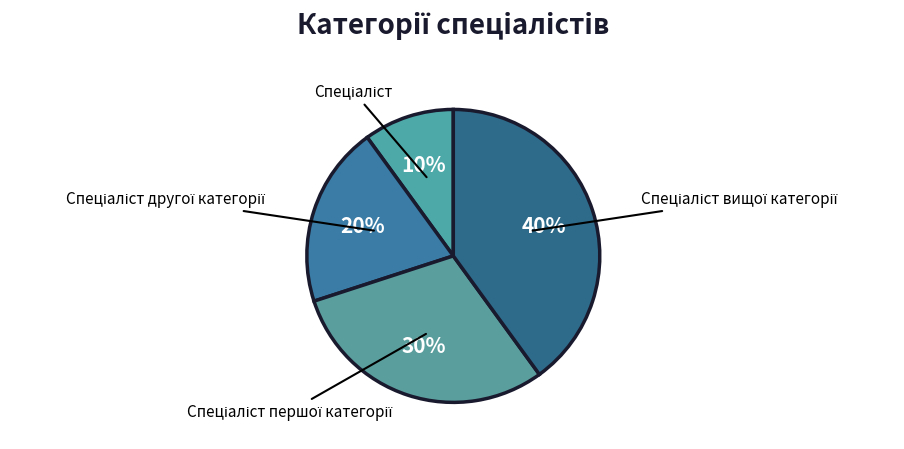

Does any single category account for the majority?

No